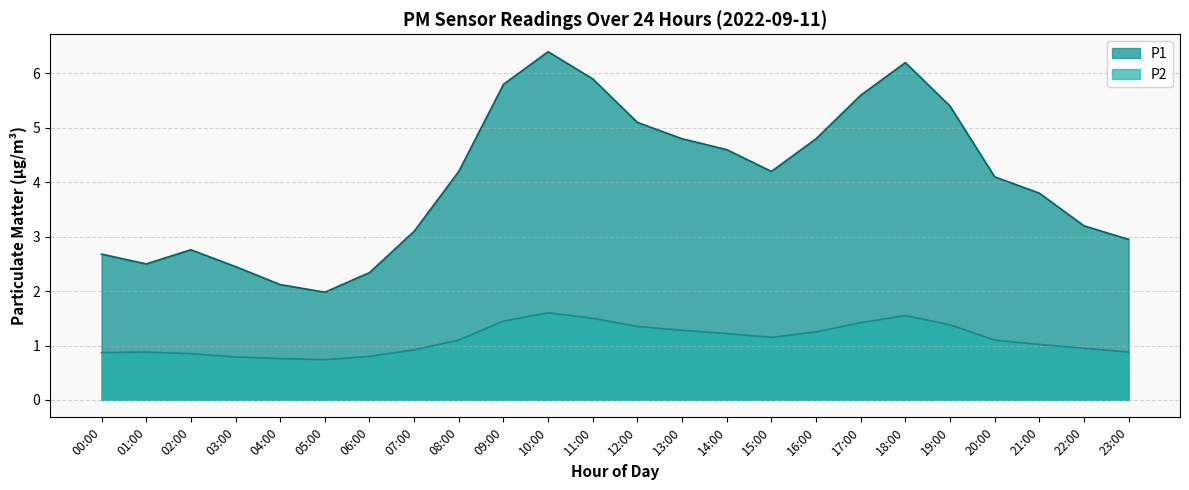

How many lines are shown in the chart?

2